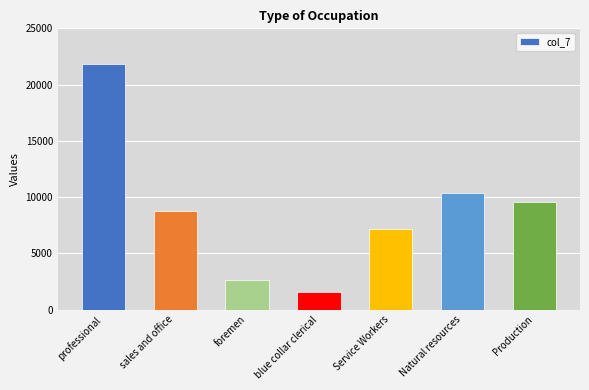

The value at Production is 9522. True or false?

True